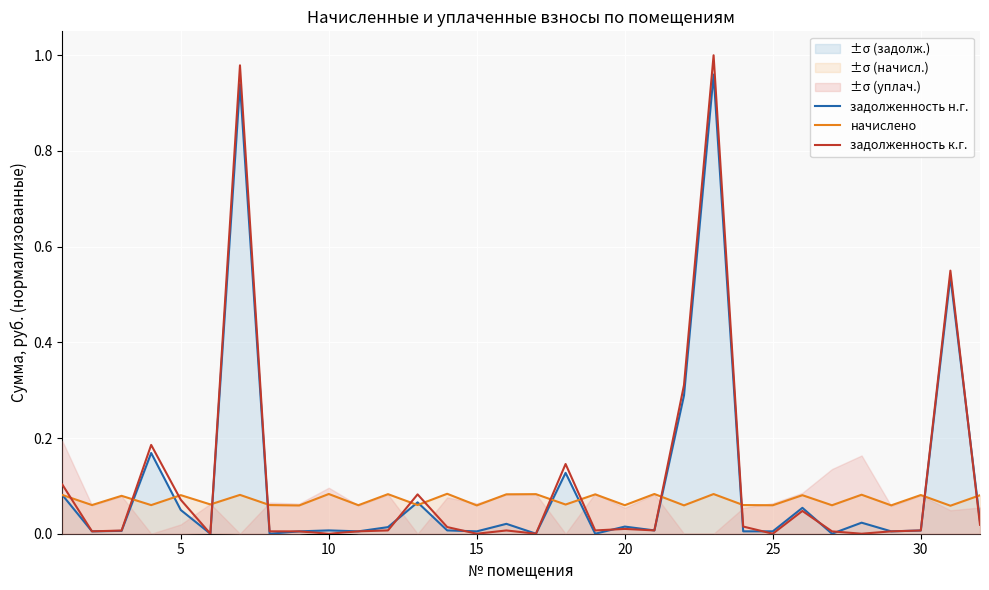

Which category has the lowest value across all series?

25